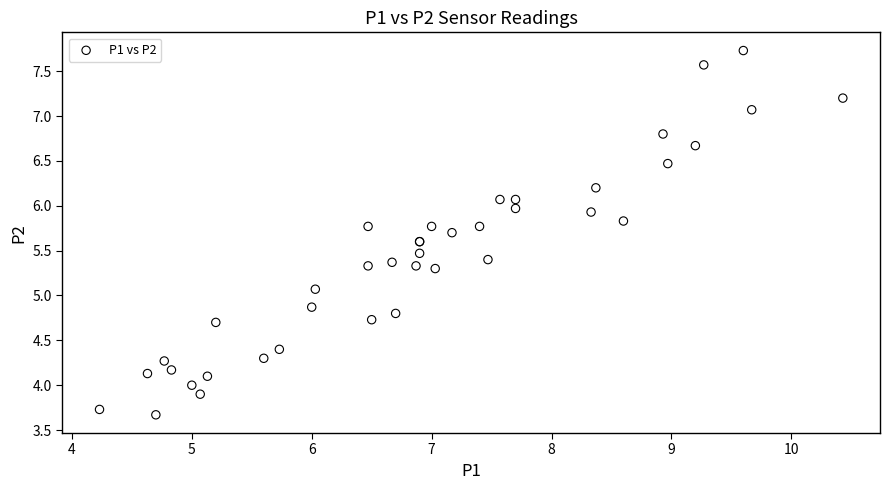

What Y value in the scatter plot is closest to 5?

5.1